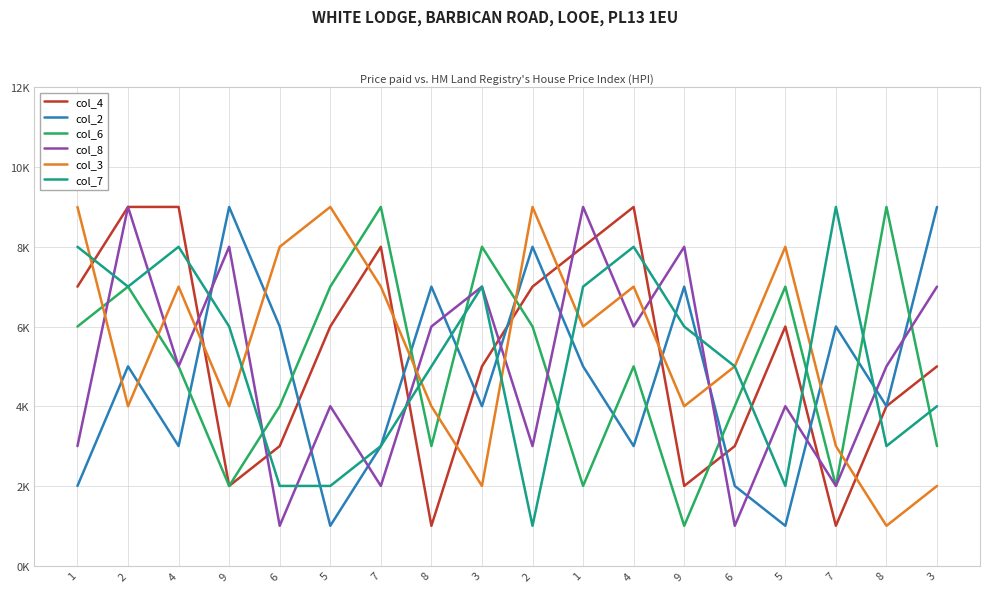

What are all the series names shown in the legend?

col_4, col_2, col_6, col_8, col_3, col_7